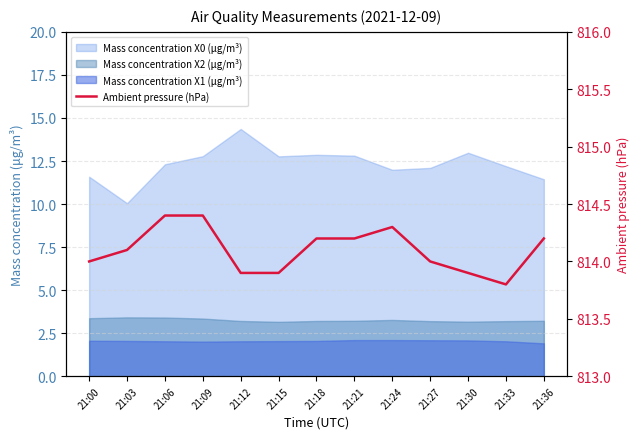

How many lines are shown in the chart?

1